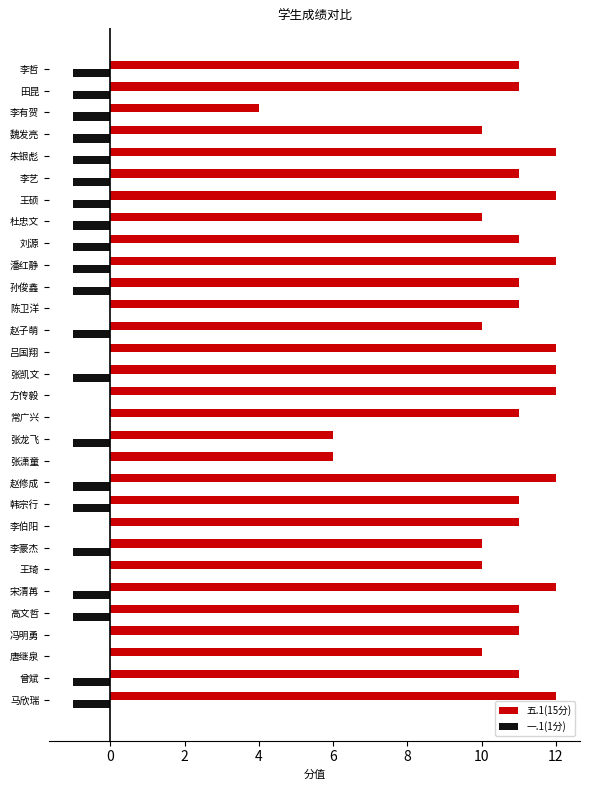

Which series changed the most between 张龙飞 and 赵子萌?

五.1(15分)